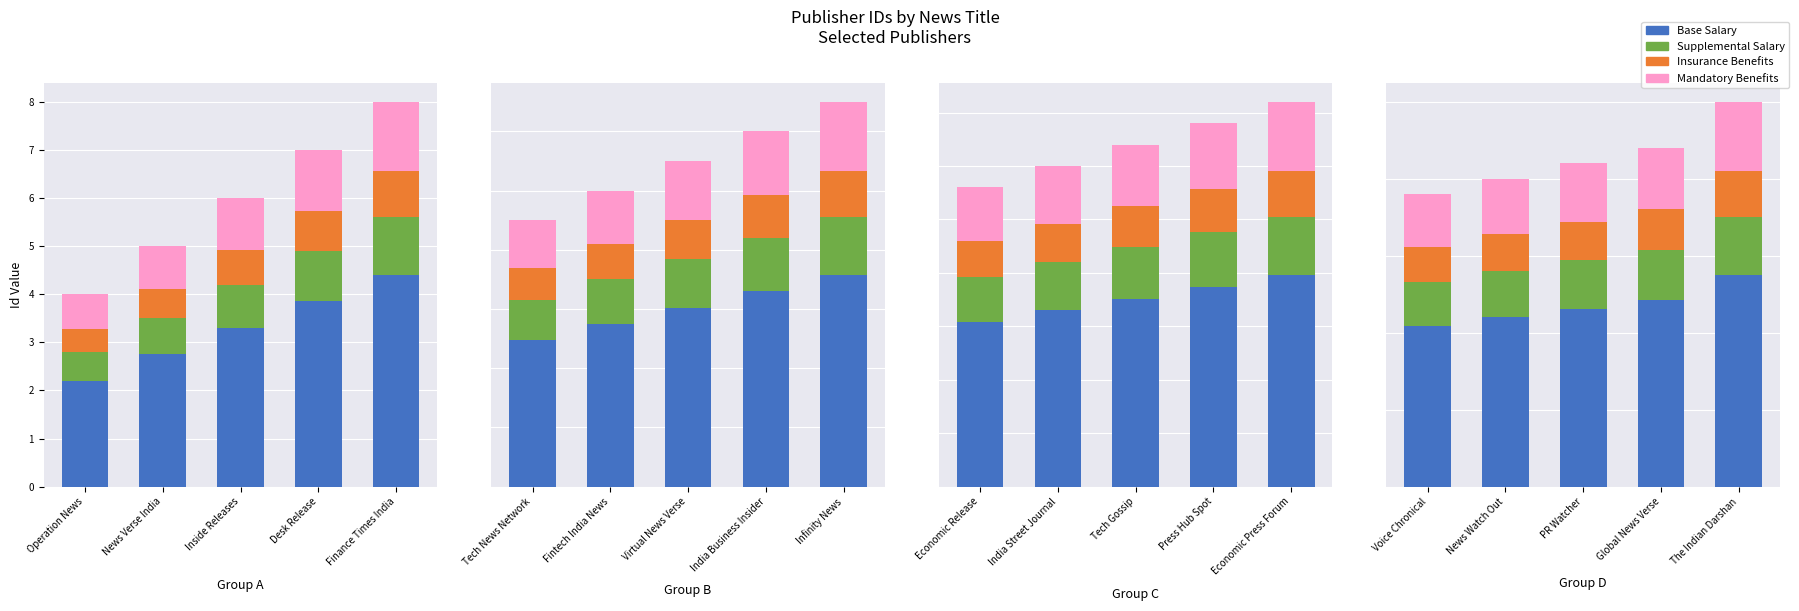

Which series has the largest total across all categories?

Base Salary